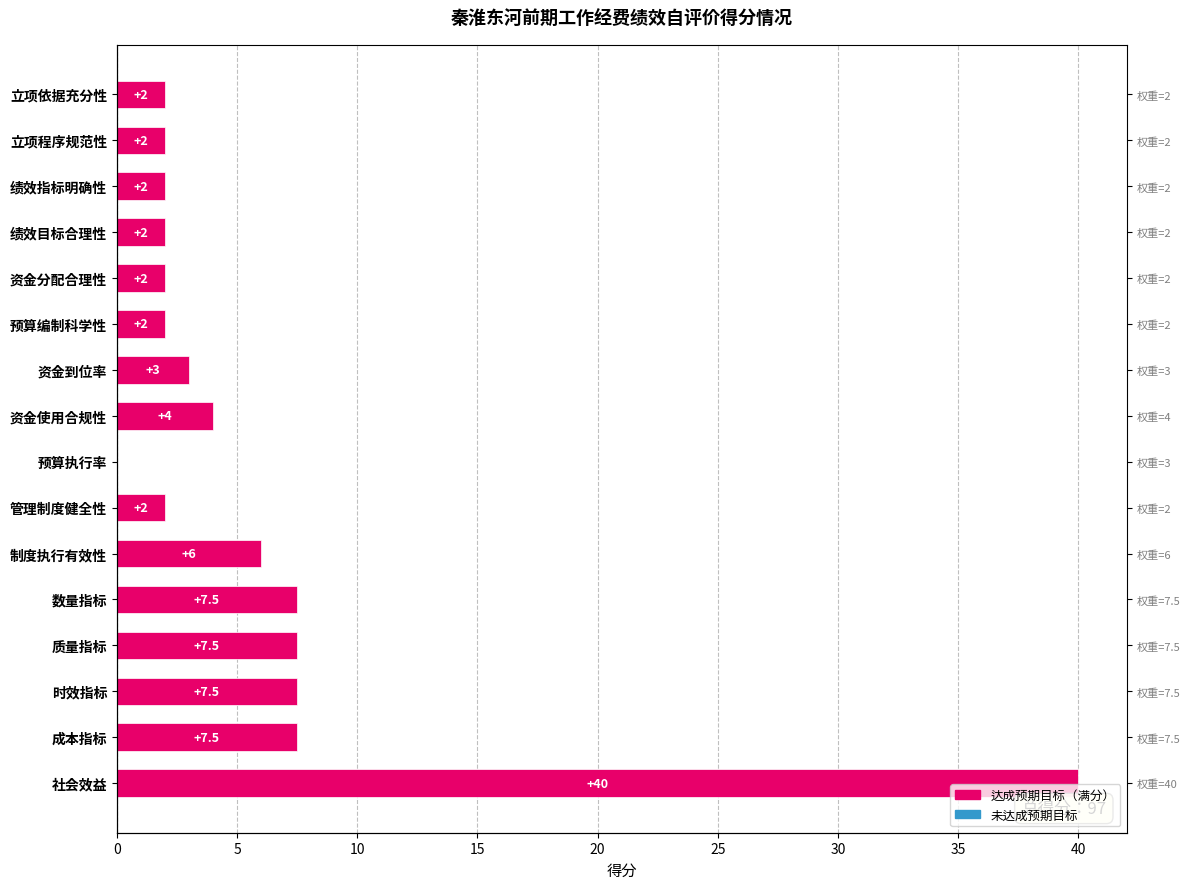

Which category has the highest value across all series?

社会效益